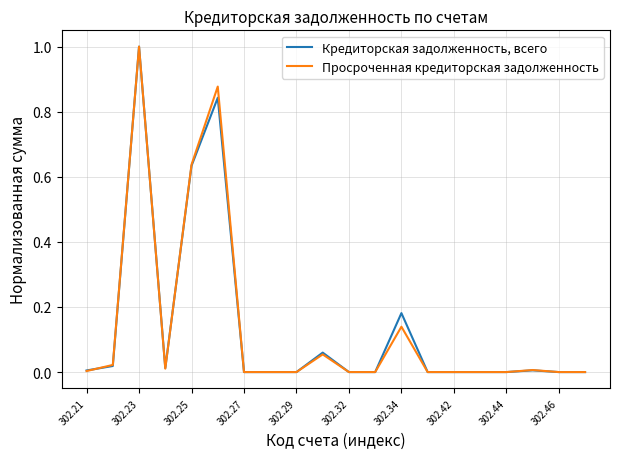

What is the greatest value displayed?

1.0